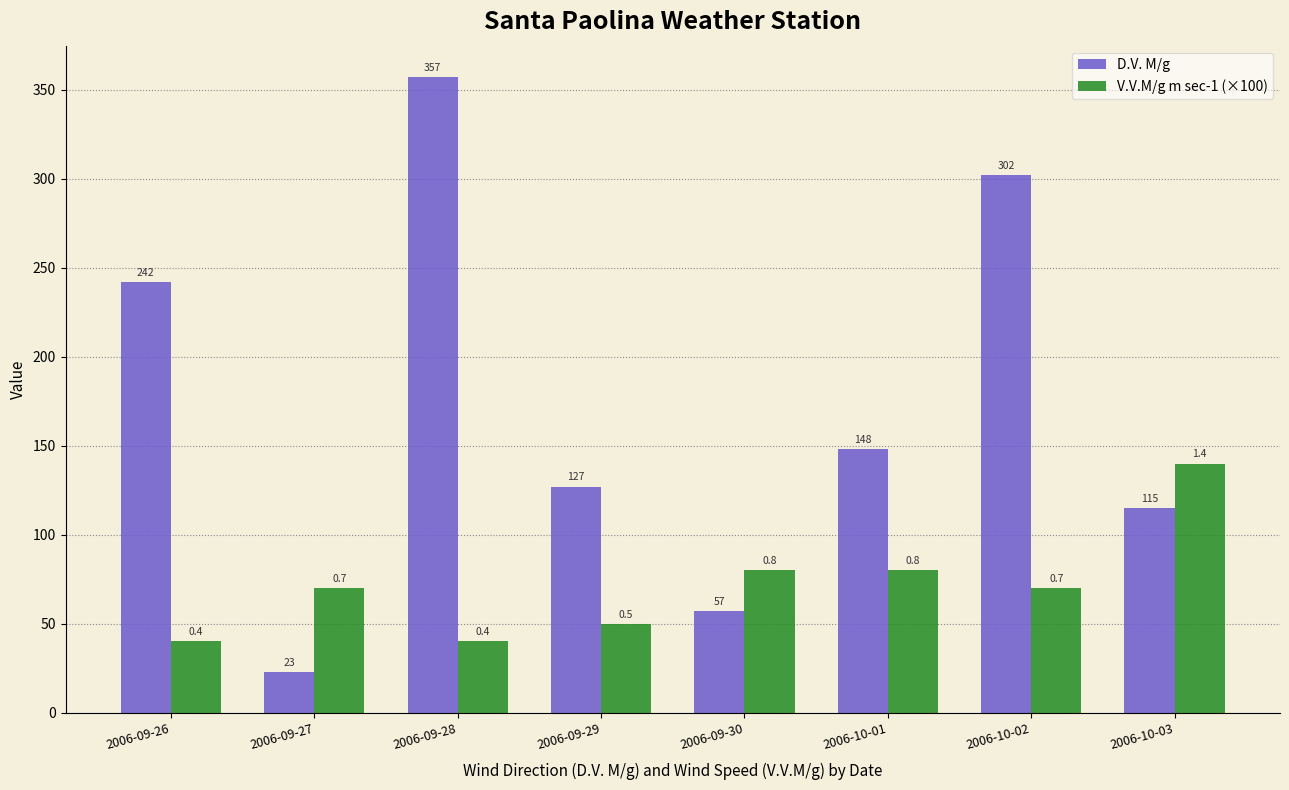

How many bars are there in total?

16